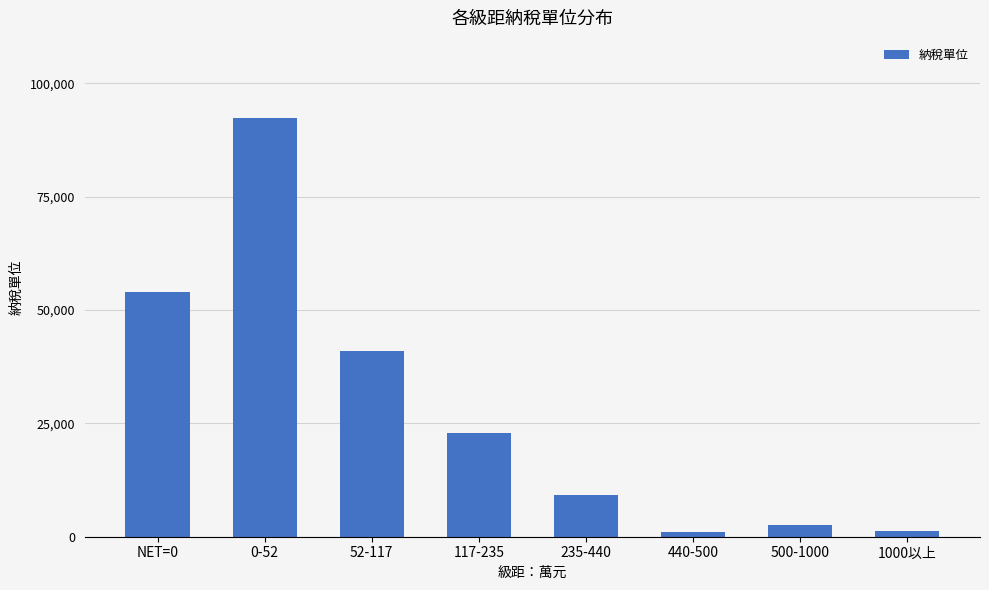

The chart shows a value of 9249 at 235-440. True or false?

True